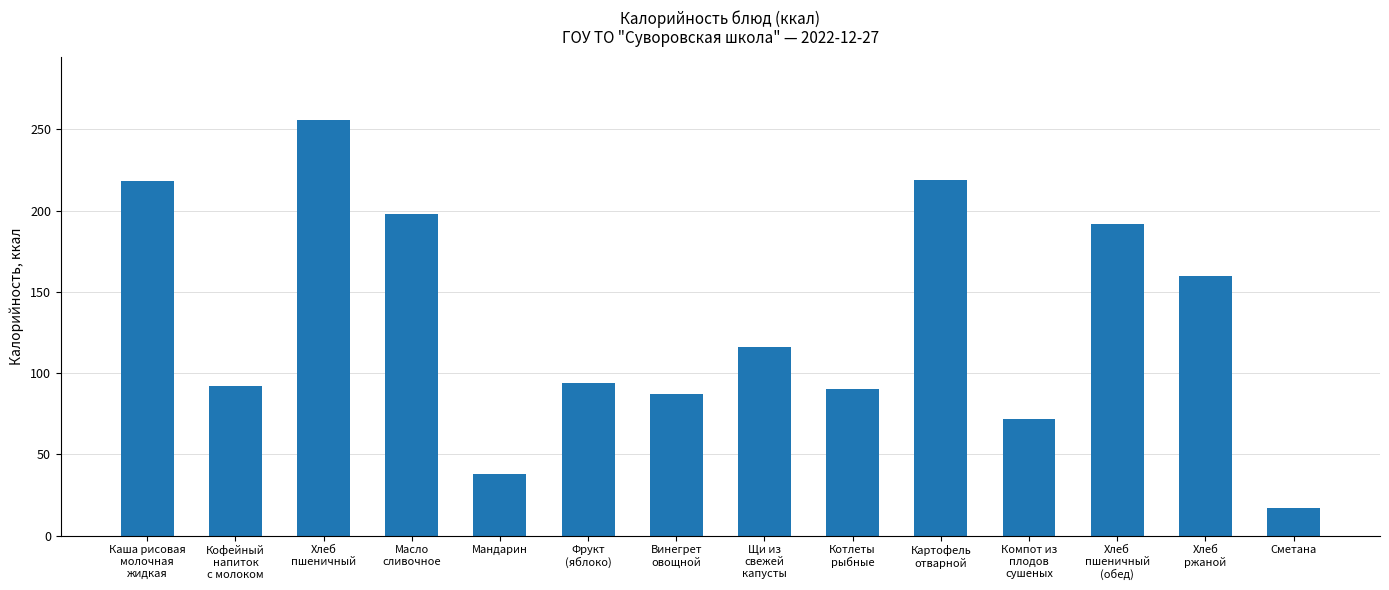

What is the change in value from Котлеты
рыбные to Хлеб
ржаной?

+70